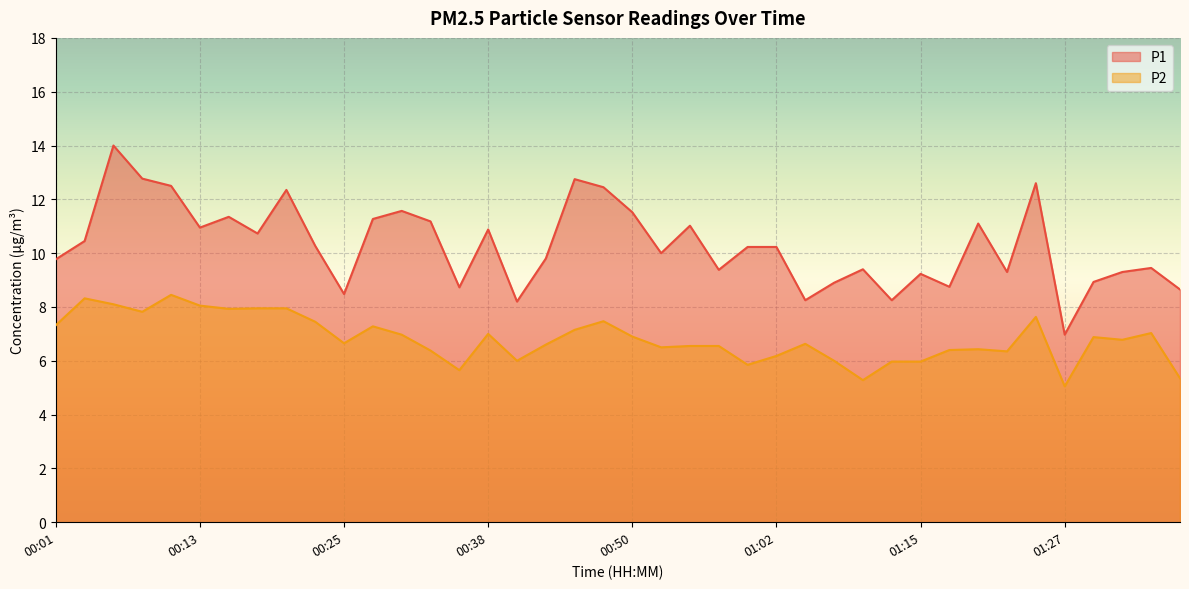

What is the difference between the second highest and minimum values in the P1 series?

5.8